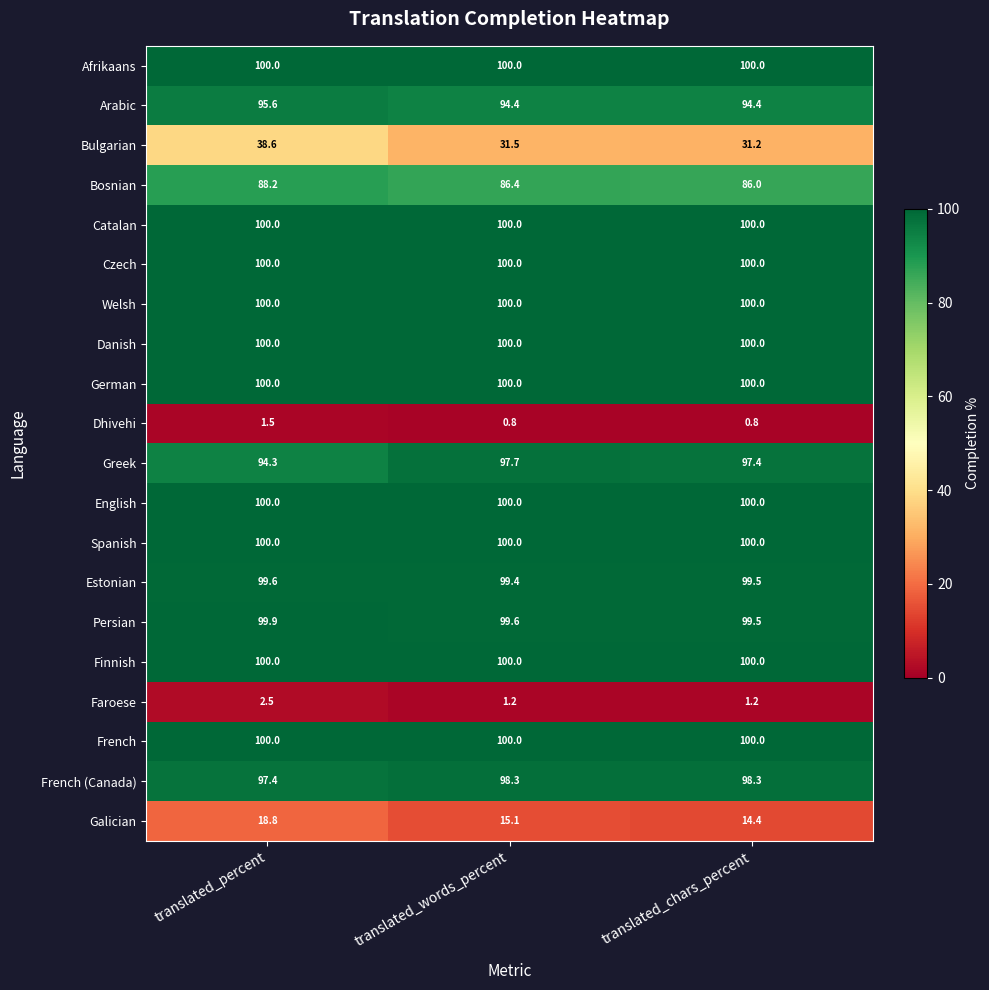

At how many categories does at least one series exceed 61?

3